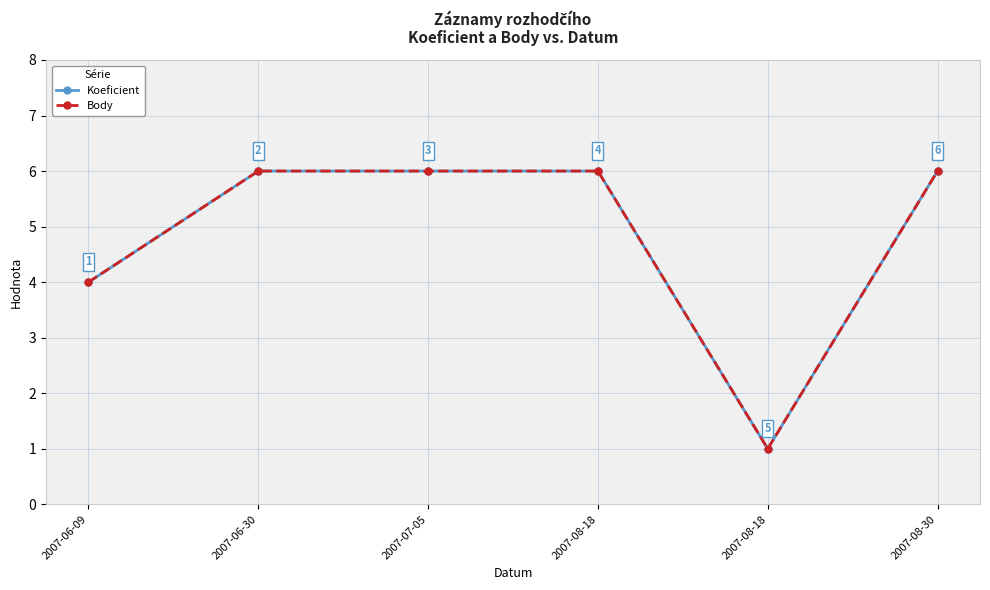

The value of Koeficient at 2007-07-05 is 3. True or false?

False